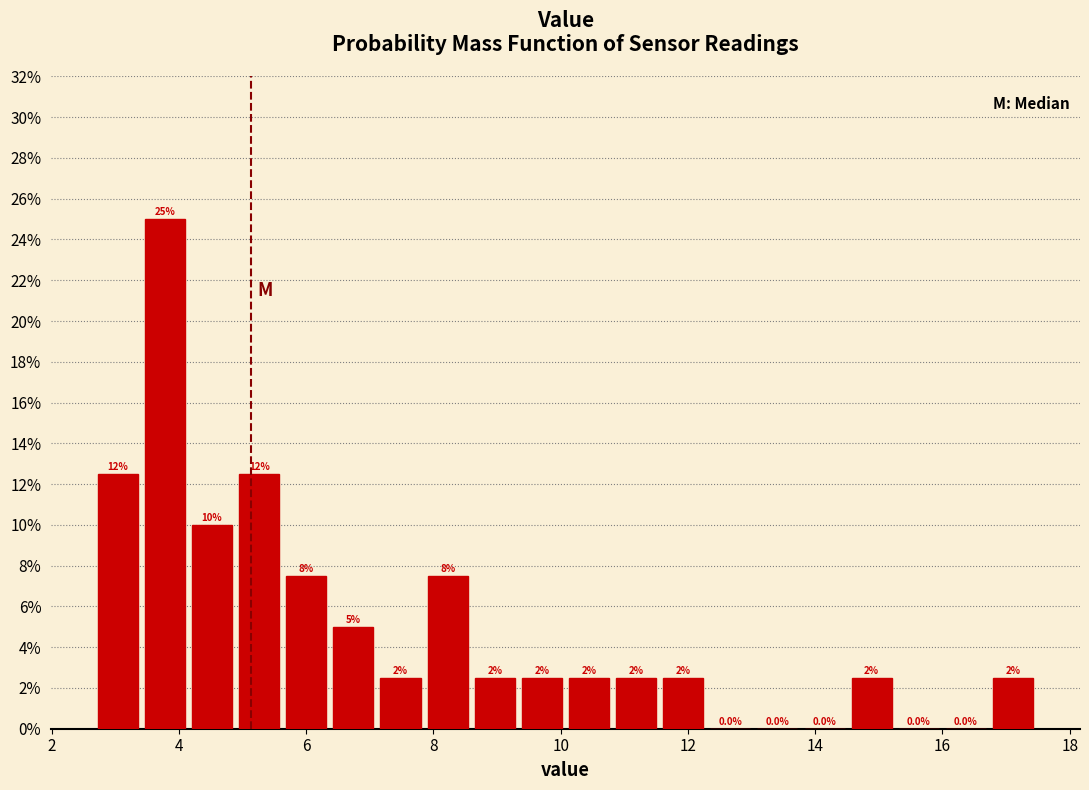

Read against the x-axis, roughly where is the centre of the tallest bar?

3.8